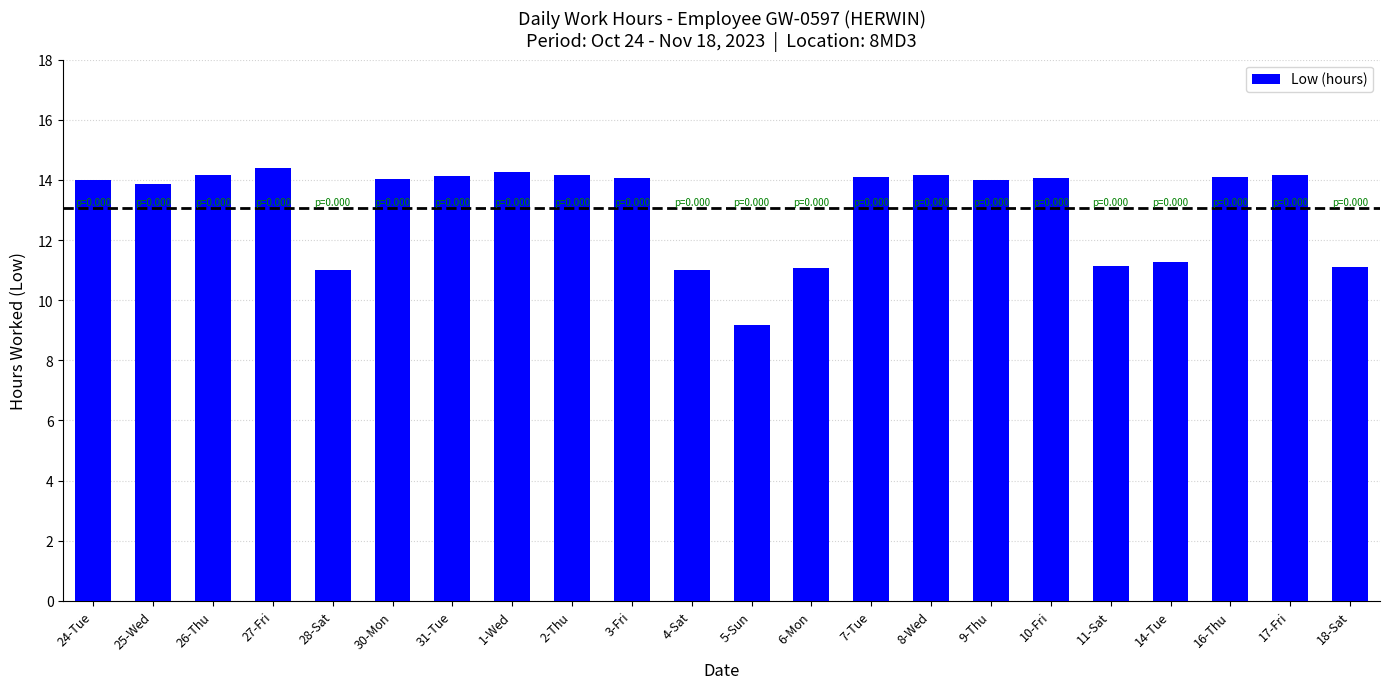

What is the difference between the maximum and second lowest values?

3.4